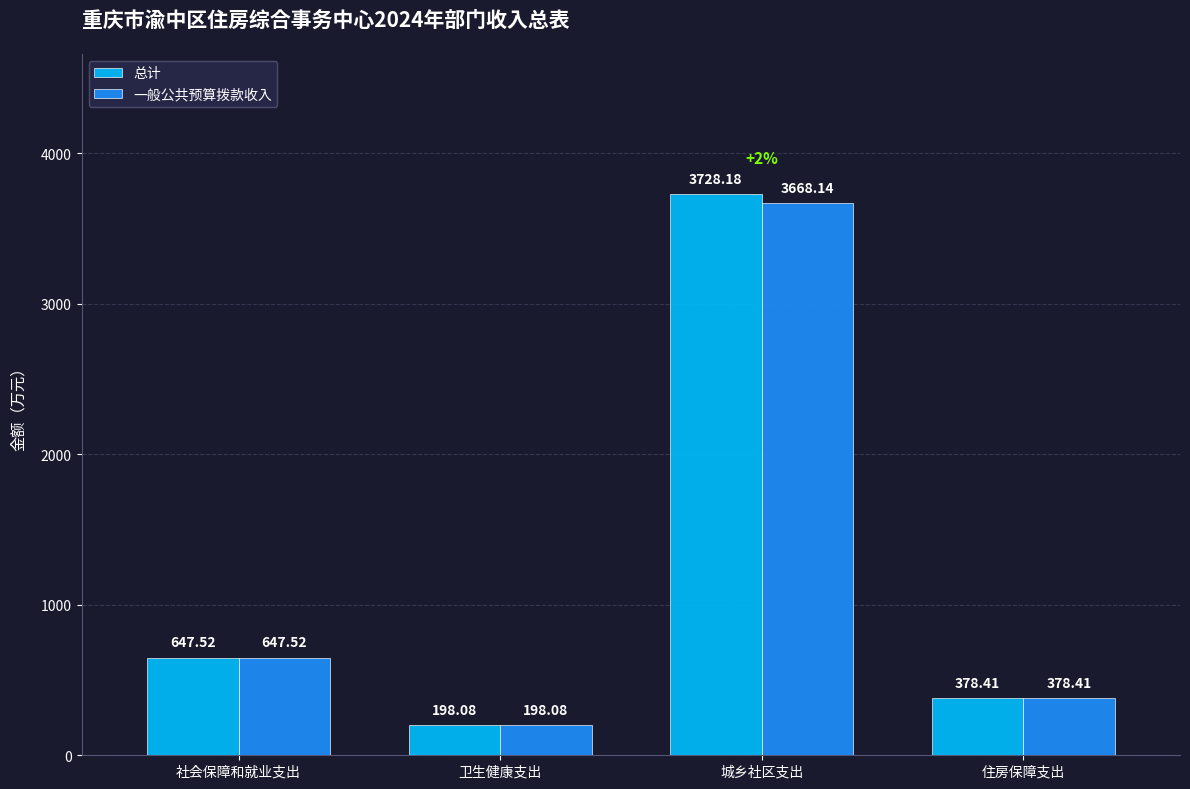

What is the average value of the 一般公共预算拨款收入 series?

1223.0